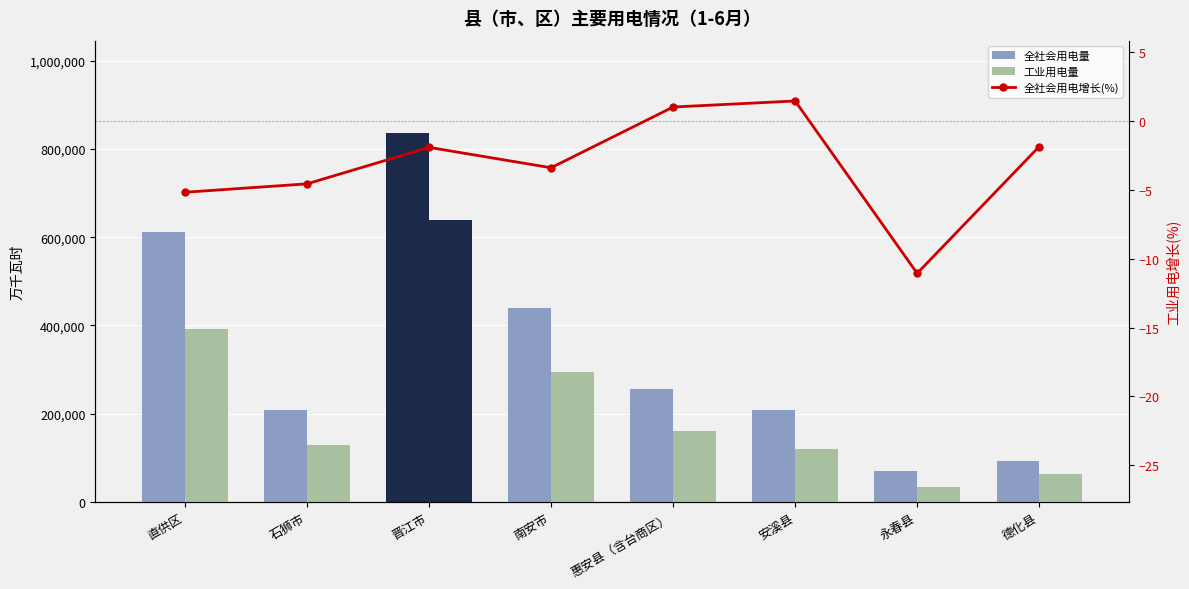

Rank the series by their average value, from lowest to highest.

全社会用电增长(%), 工业用电量, 全社会用电量